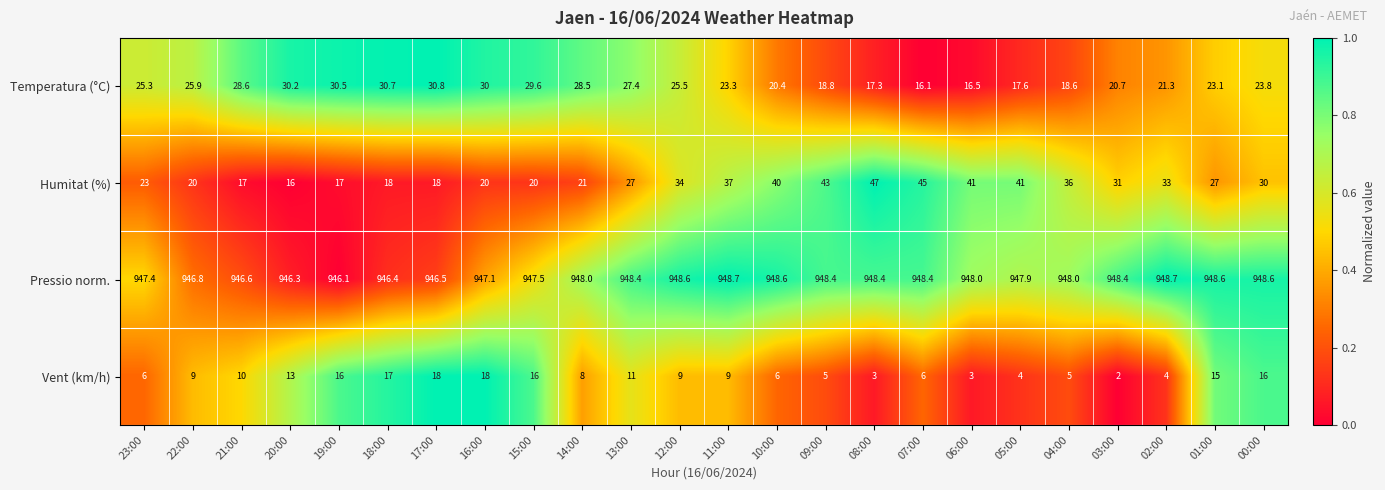

What is the sum of all Humitat (%) values?

702.0